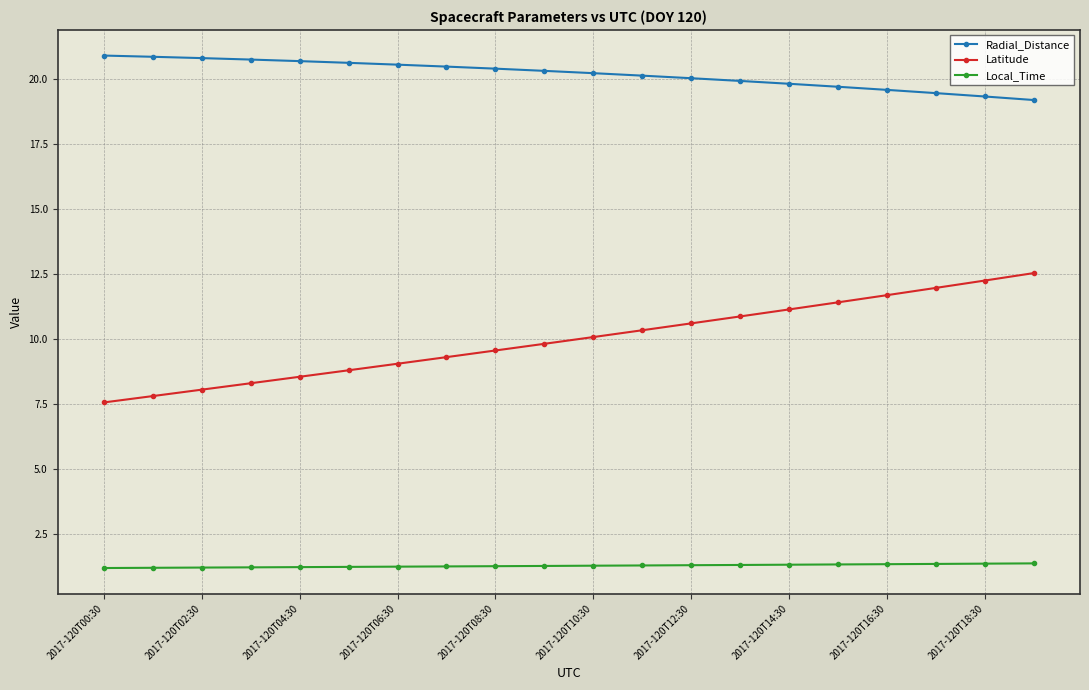

What is the highest value of the Latitude series?

12.5